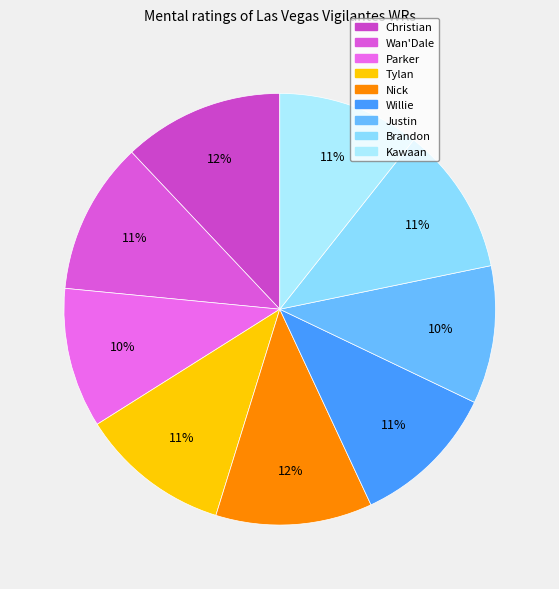

To the nearest percent, what percentage of the pie is Kawaan?

11%